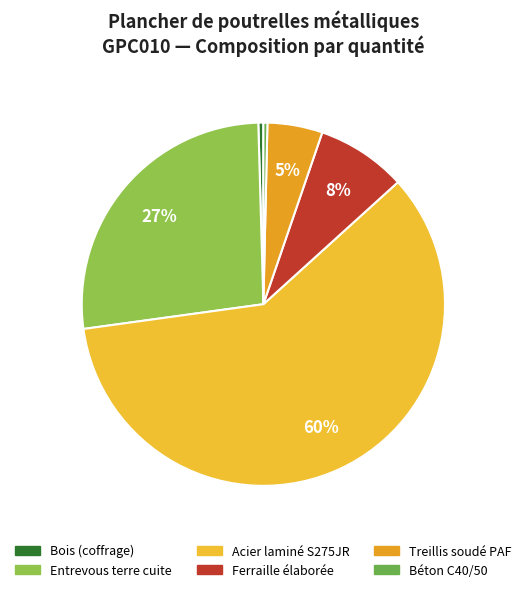

The Béton C40/50 slice represents 5% of the pie. True or false?

False